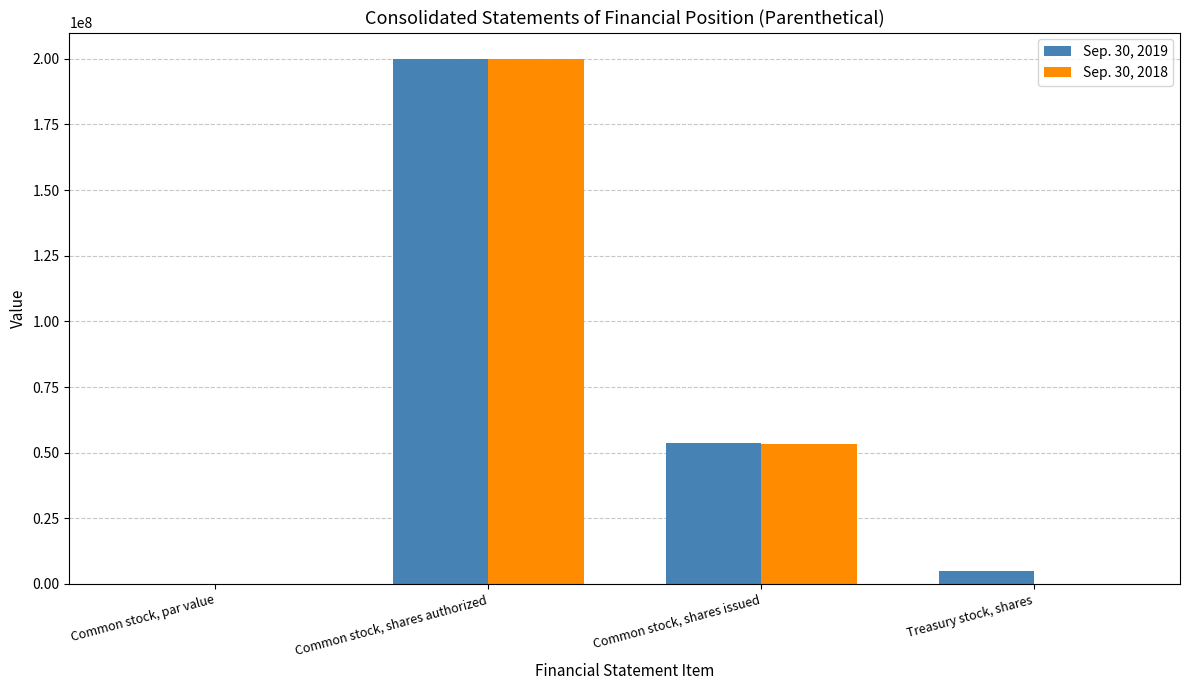

What is the total value across all series at Common stock, shares issued?

107000000.0